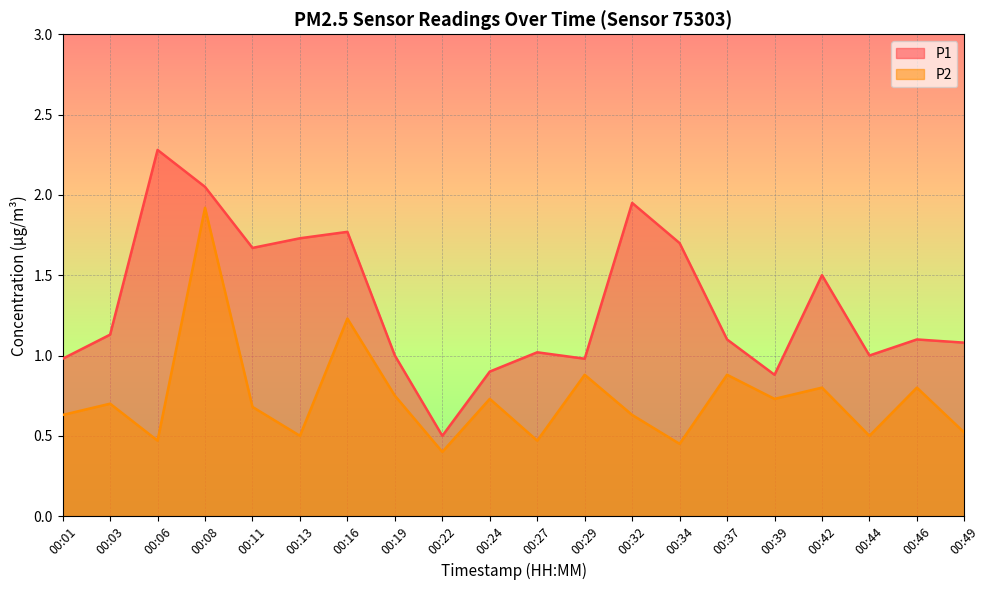

What is the lowest value of the P1 series?

0.5